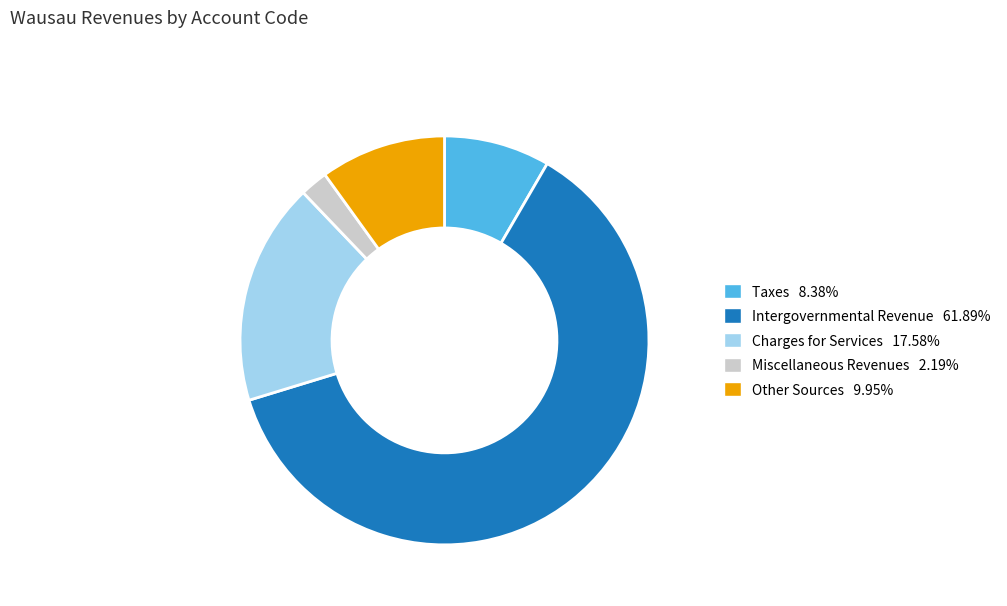

What is the ratio of the value at Taxes to the value at Miscellaneous Revenues?

3.8